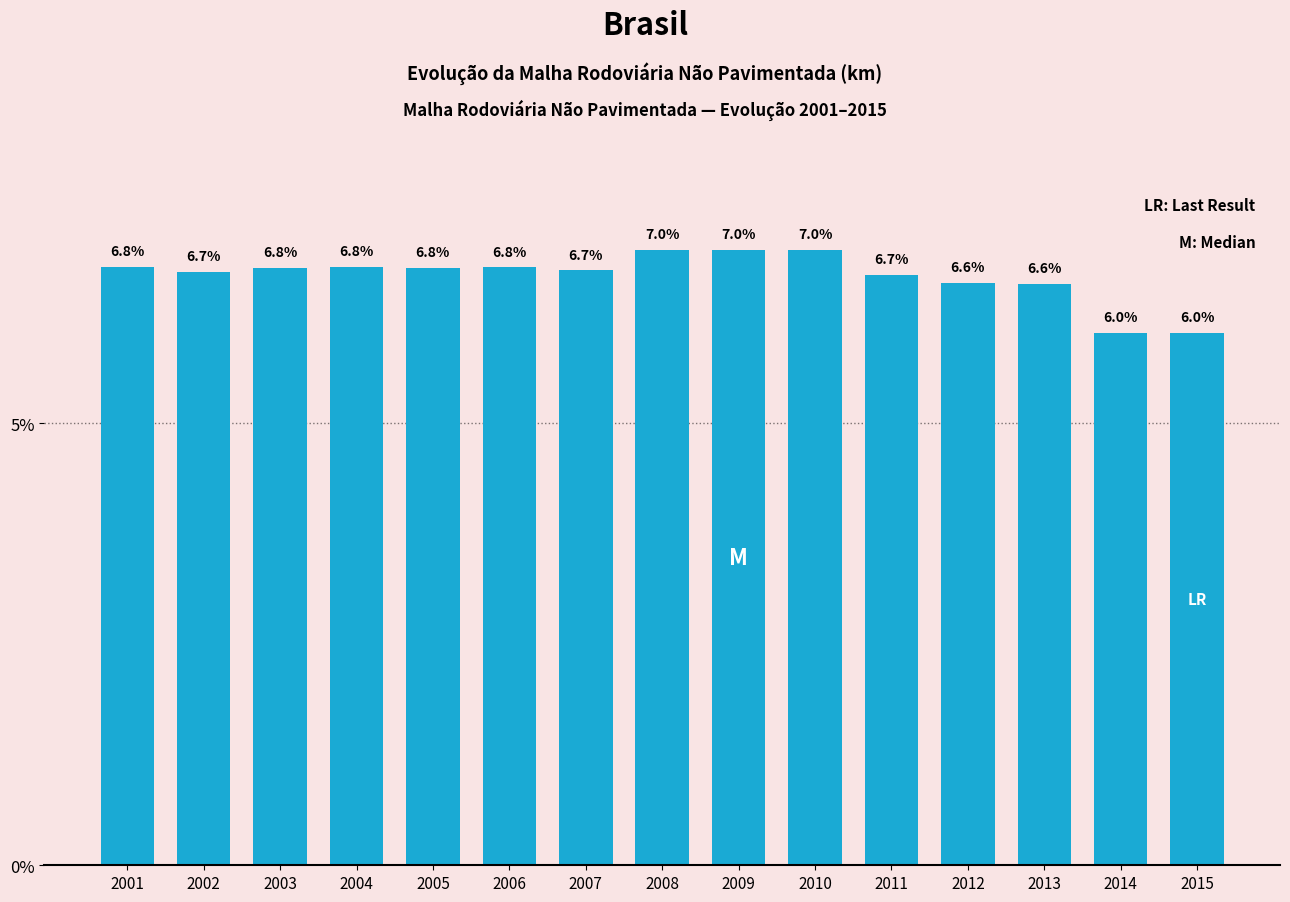

Reading right to left, what are all the values shown in this chart?

6.0	6.0	6.6	6.6	6.7	7.0	7.0	7.0	6.7	6.8	6.8	6.8	6.8	6.7	6.8